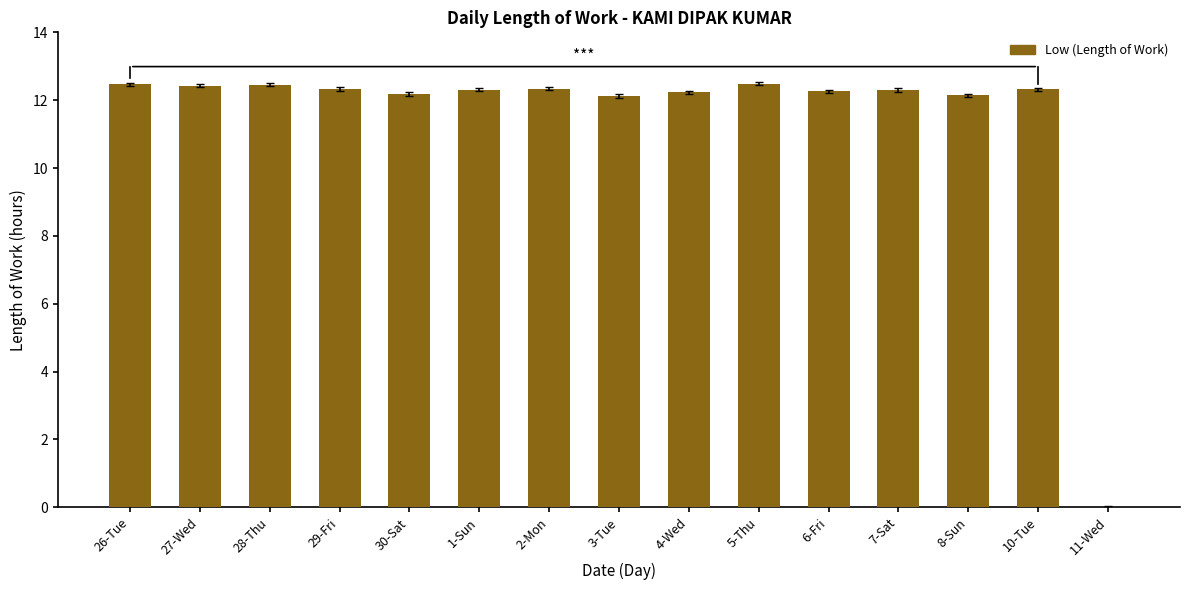

Is it true that the value at 6-Fri is 12.3?

True